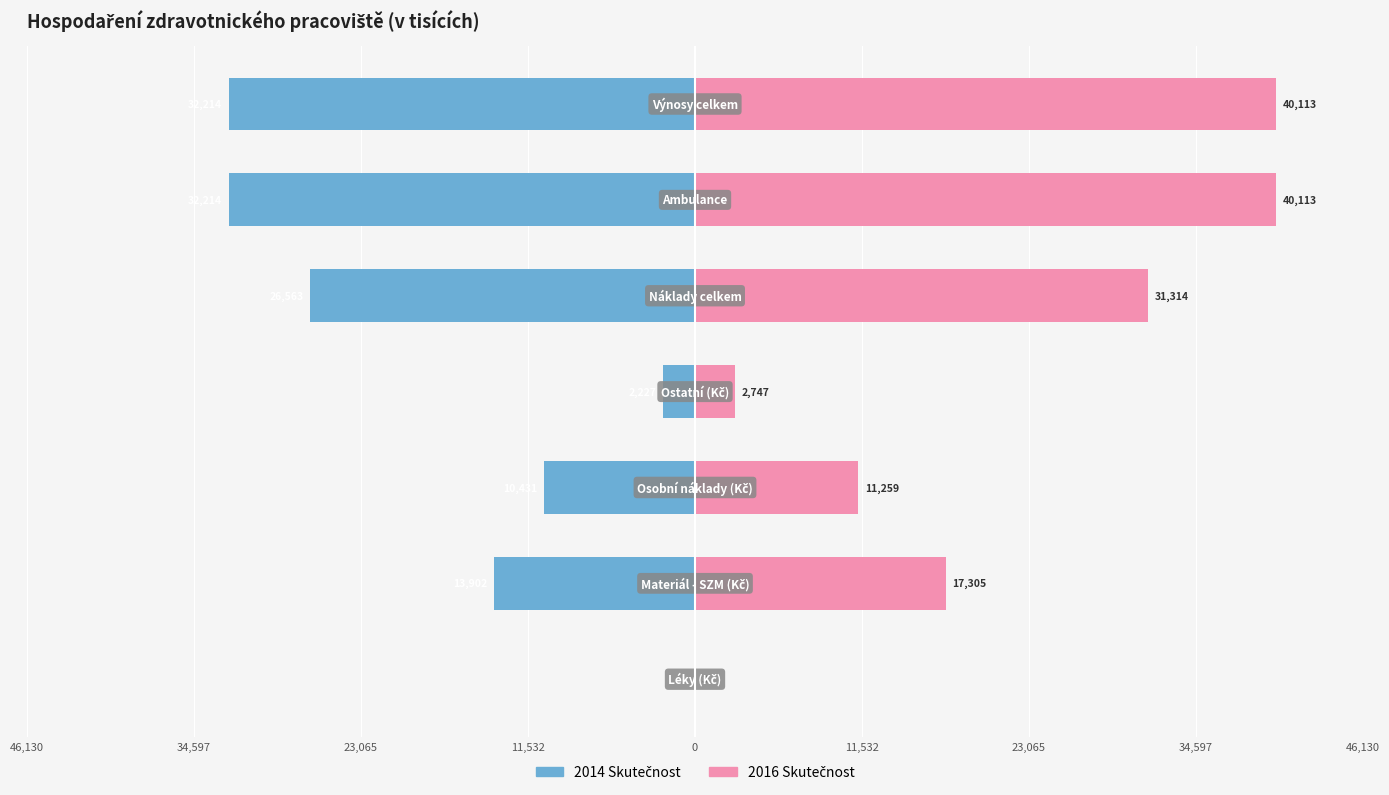

Reading right to left, list all the values displayed in this chart.

2014 Skutečnost: 23,065=-32214.2	11,532=-32214.2	0=-26562.7	46,130=-2226.6	34,597=-10430.6	23,065=-13901.8	11,532=-3.7
2016 Skutečnost: 23,065=40112.6	11,532=40112.6	0=31314.3	46,130=2747.0	34,597=11258.8	23,065=17305.5	11,532=3.0